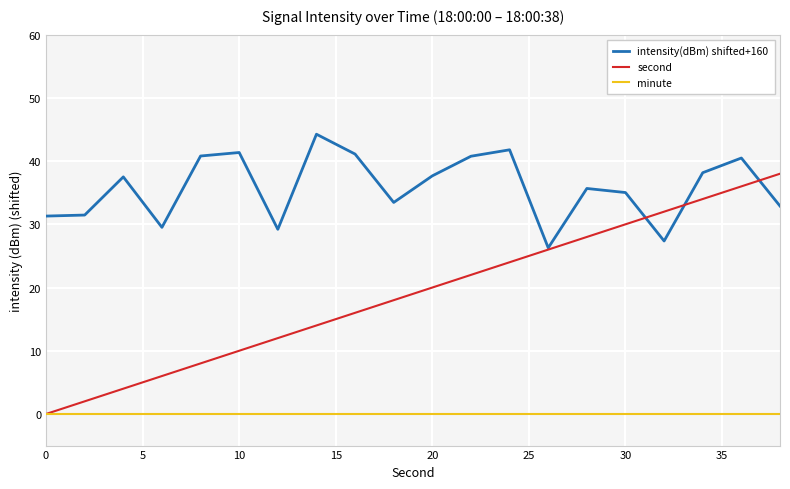

Which series has the largest range (max minus min)?

second